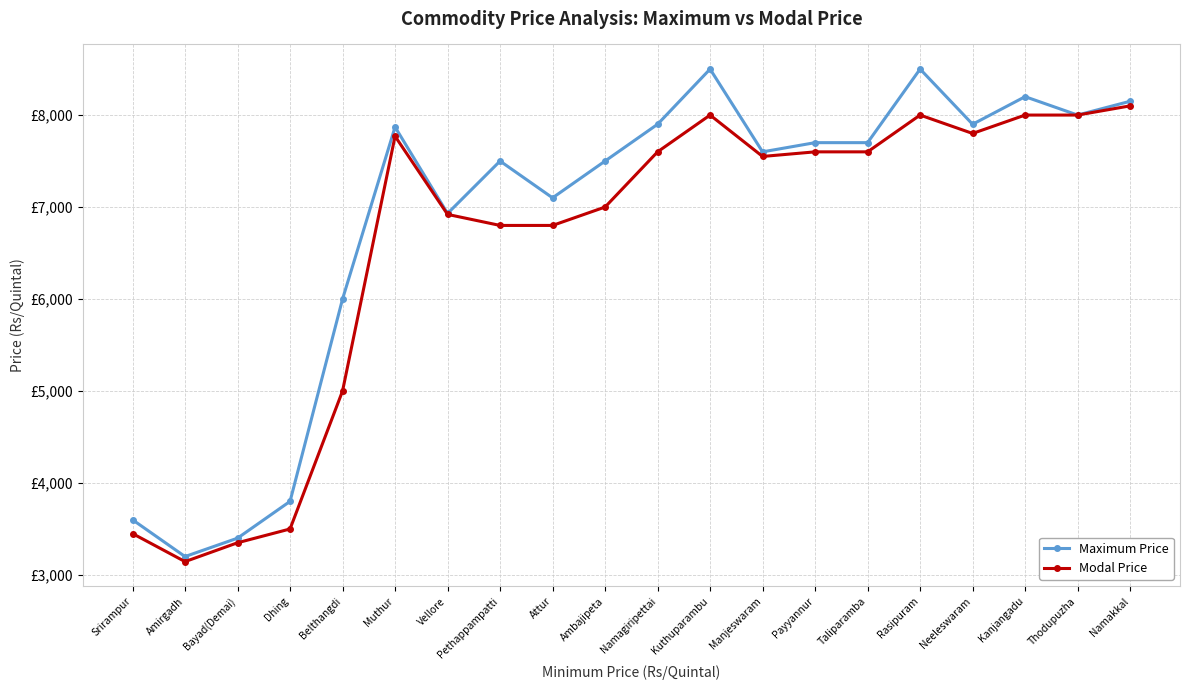

At how many categories does at least one series exceed 7680?

10